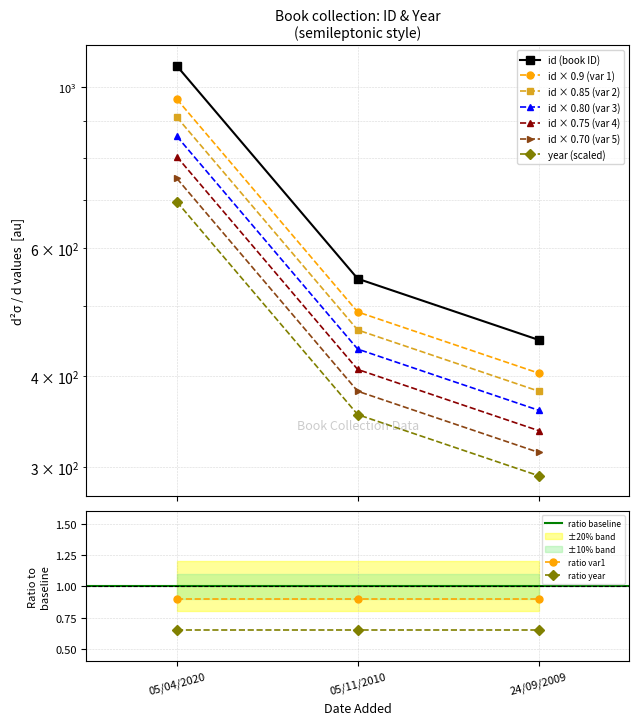

Which has a higher value, 24/09/2009 or 05/11/2010?

05/11/2010